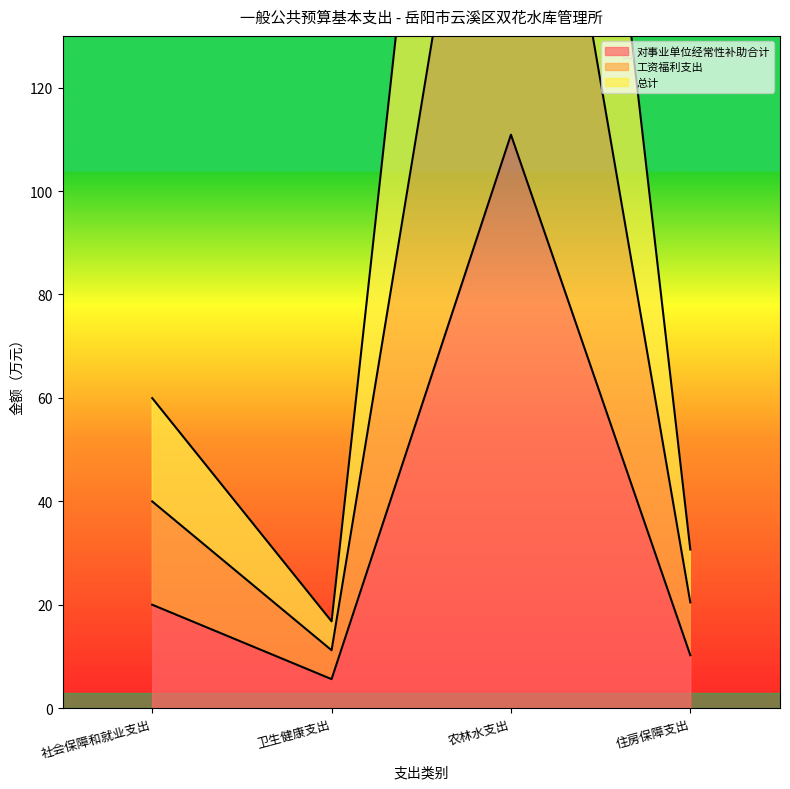

Reading left to right, extract all data points from this chart.

对事业单位经常性补助合计: 社会保障和就业支出=20.0	卫生健康支出=5.6	农林水支出=110.9	住房保障支出=10.2
工资福利支出: 社会保障和就业支出=40.0	卫生健康支出=11.2	农林水支出=221.8	住房保障支出=20.4
总计: 社会保障和就业支出=59.9	卫生健康支出=16.8	农林水支出=332.7	住房保障支出=30.7